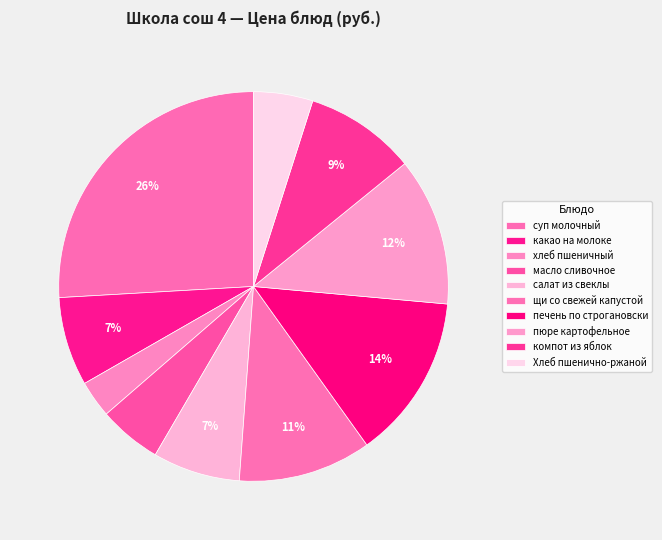

What percentage is the печень по строгановски slice, to the nearest percent?

14%